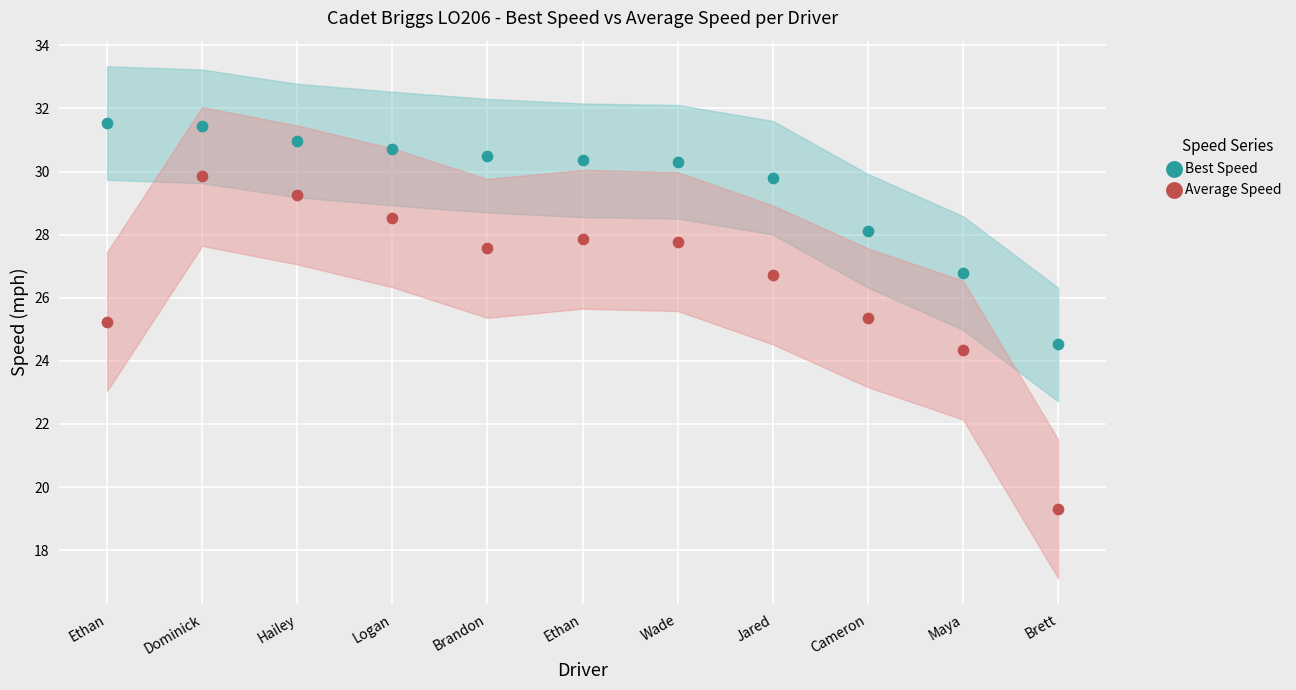

Which series contains the highest Y value?

Best Speed